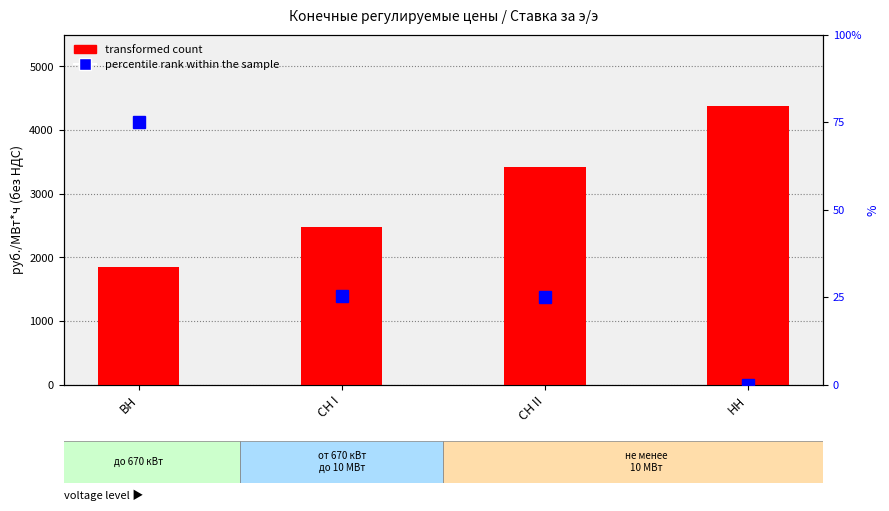

What is the label of the 3rd bar from the right?

СН I